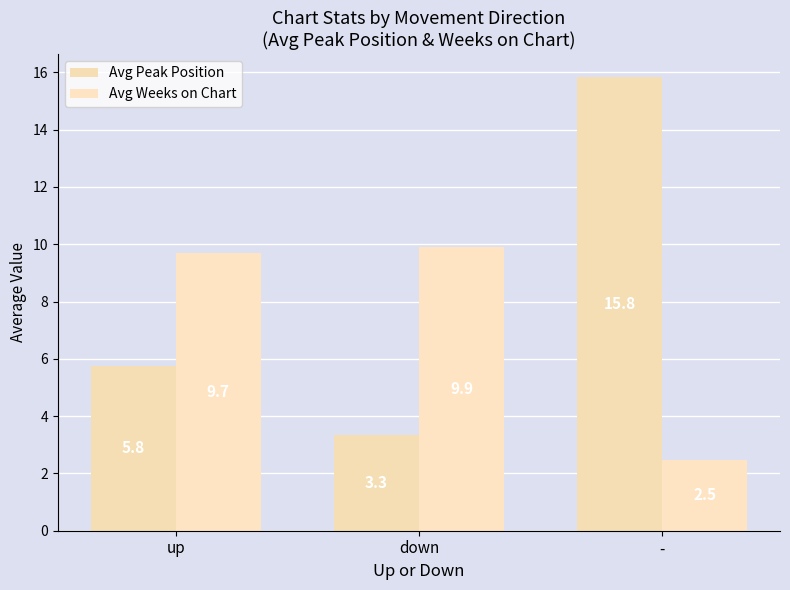

What is the sum of the Avg Weeks on Chart values at up and down?

19.6